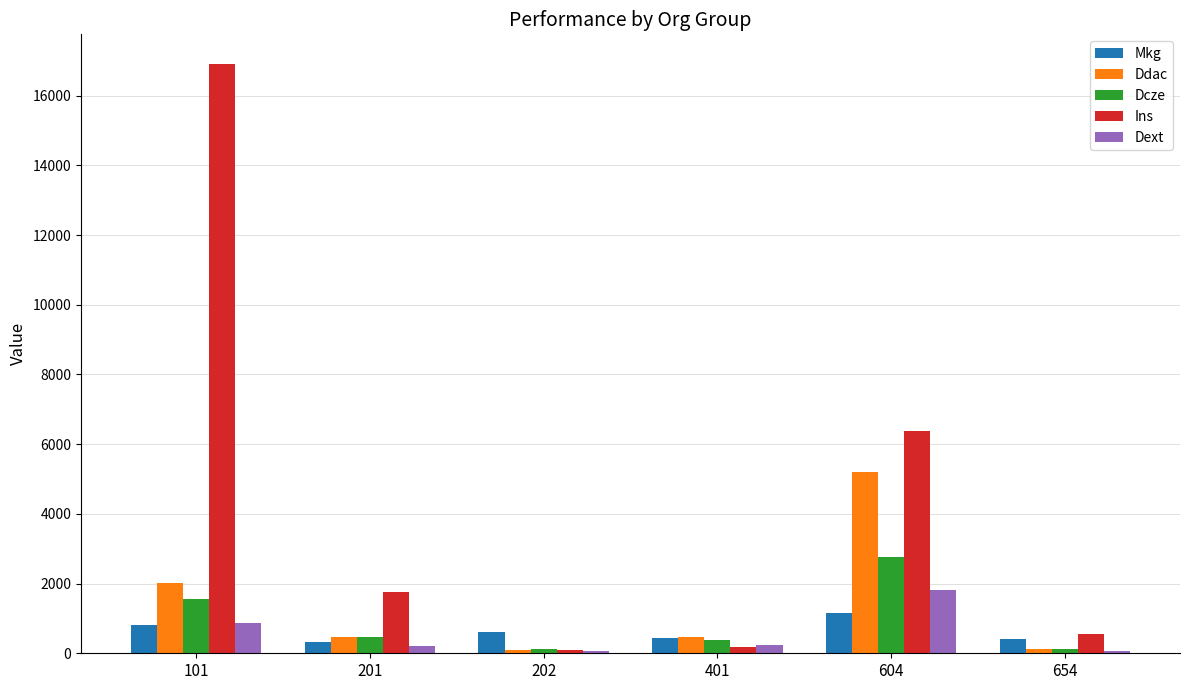

What is the minimum value shown in the chart?

75